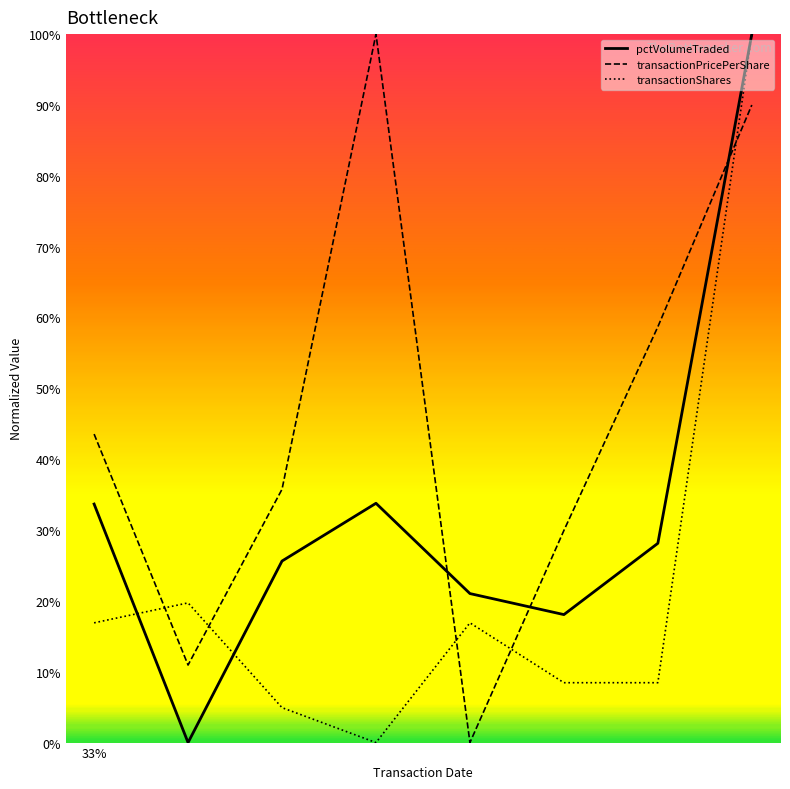

Which series changed the most between 2004-08-19 and 2007-01-16?

transactionPricePerShare